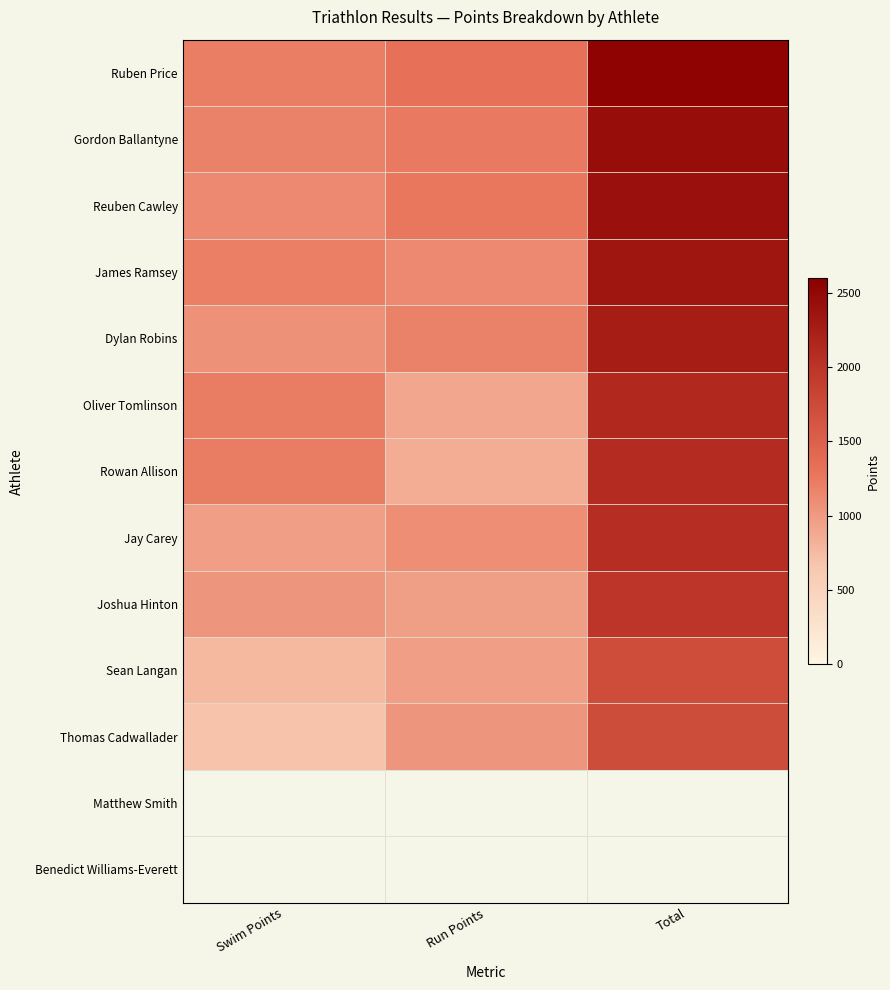

Rank the series by their maximum value, from highest to lowest.

Ruben Price, Gordon Ballantyne, Reuben Cawley, James Ramsey, Dylan Robins, Oliver Tomlinson, Rowan Allison, Jay Carey, Joshua Hinton, Sean Langan, Thomas Cadwallader, Matthew Smith, Benedict Williams-Everett